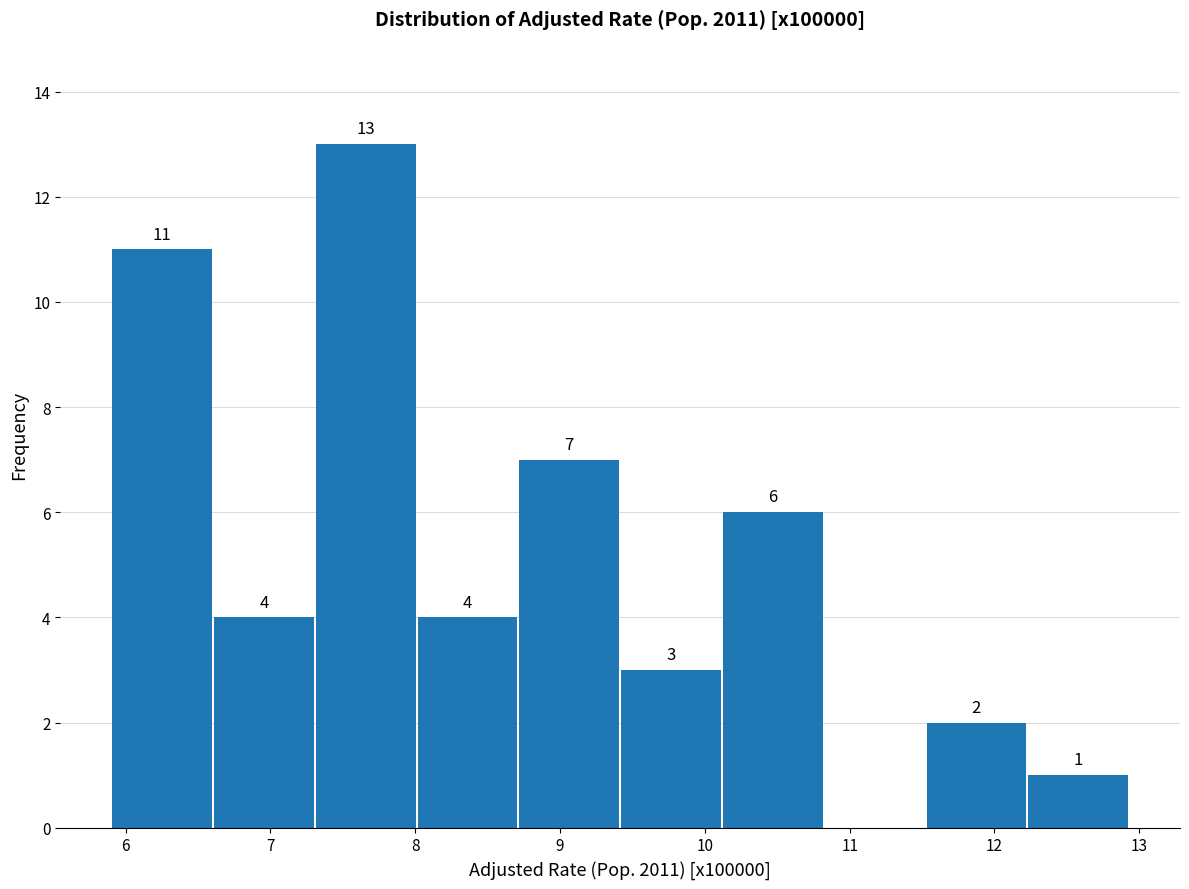

Which range on the x-axis has the tallest bar?

7.3 to 8.0